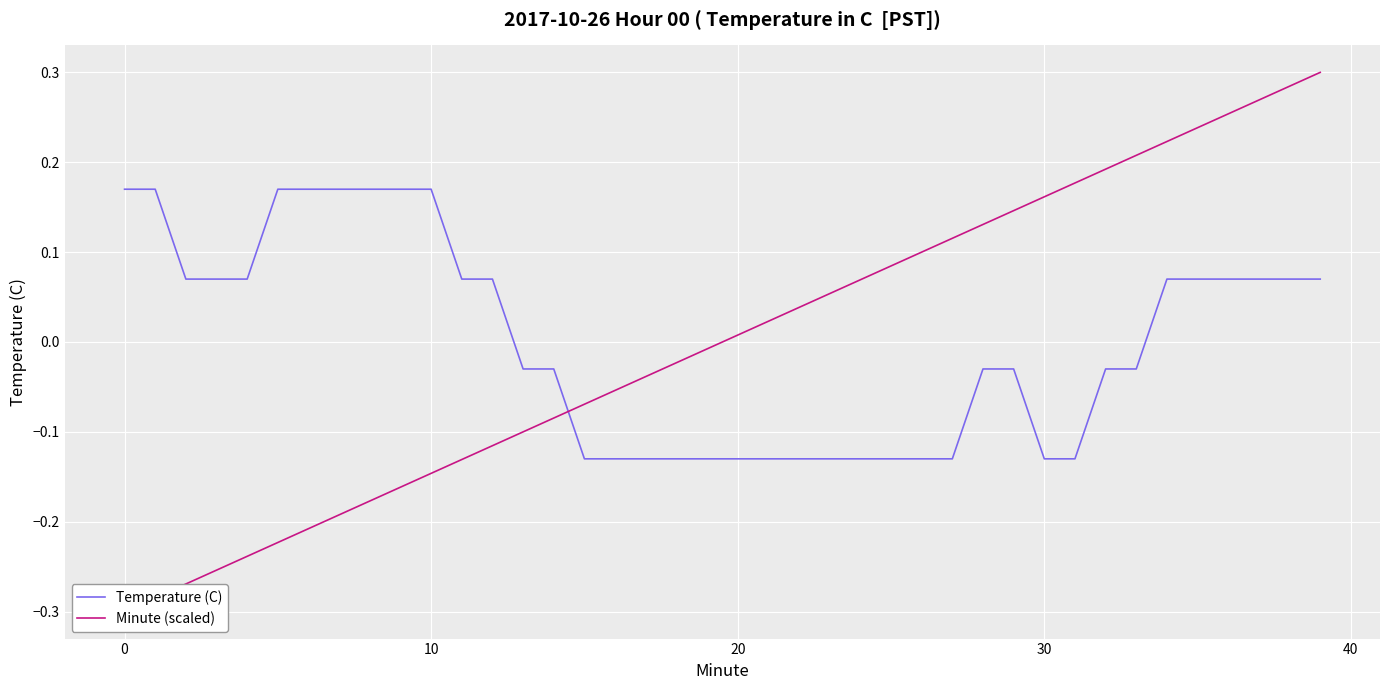

What is the sum of the Temperature (C) values at 35 and 17?

-0.1